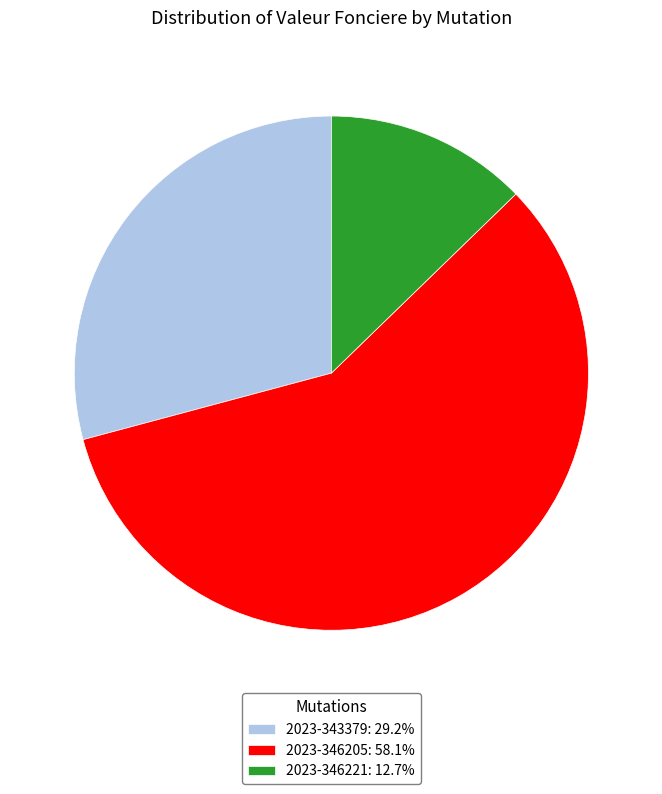

Is the sum of 2023-343379 and 2023-346205 greater than half?

Yes